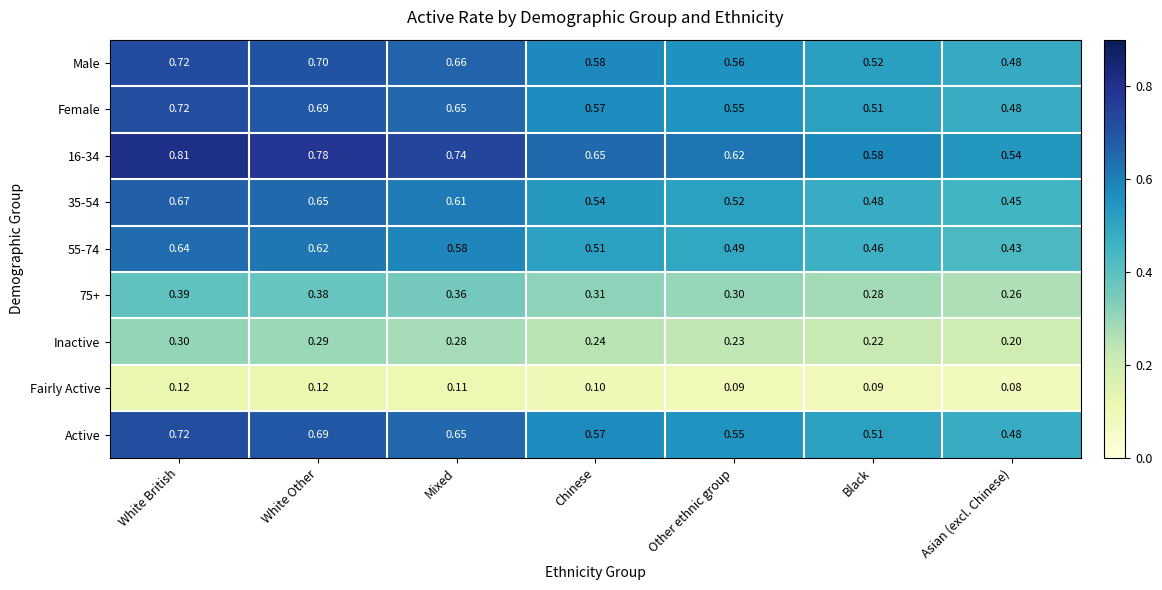

At which category is the sum across all series the highest?

White British